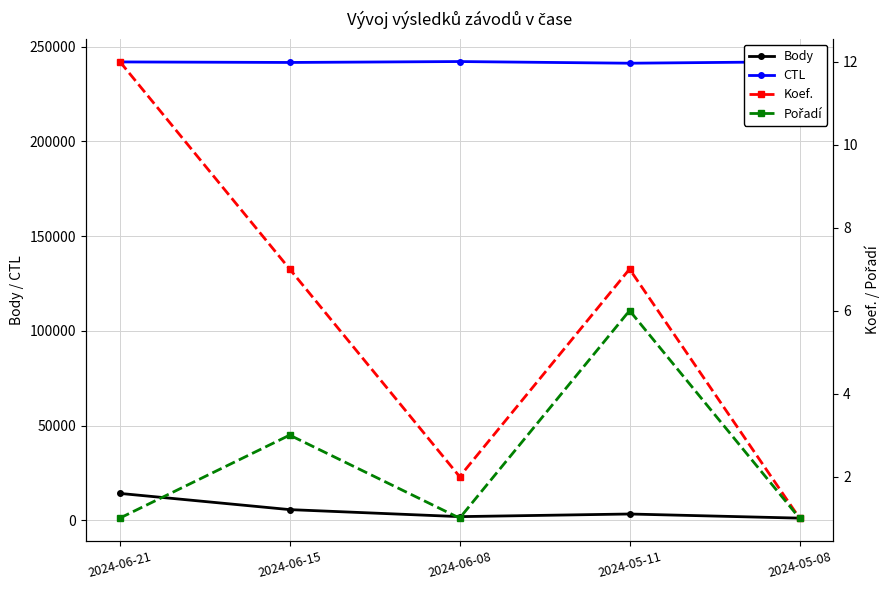

What position from the left is 2024-05-11?

4